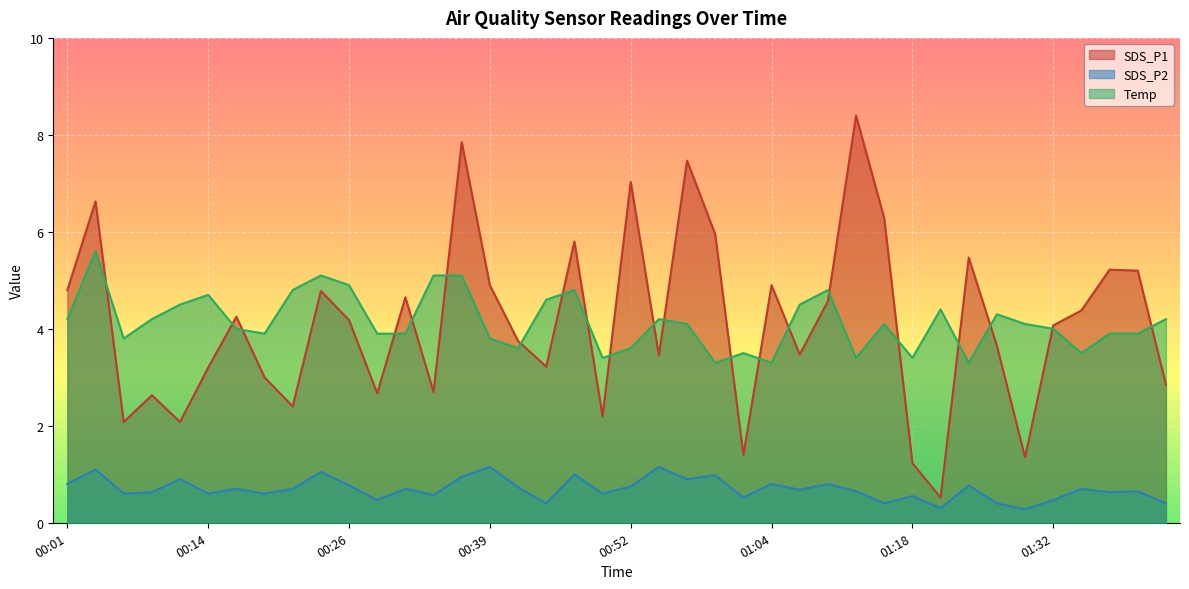

List the labels in order of SDS_P1 value, largest first.

01:12, 00:36, 00:57, 00:52, 00:04, 01:15, 00:59, 00:47, 01:24, 01:38, 01:41, 00:39, 01:04, 00:01, 00:24, 00:31, 01:09, 01:35, 00:16, 00:26, 01:32, 00:41, 01:27, 01:07, 00:54, 00:44, 00:14, 00:19, 01:43, 00:34, 00:29, 00:09, 00:21, 00:49, 00:06, 00:11, 01:02, 01:29, 01:18, 01:21